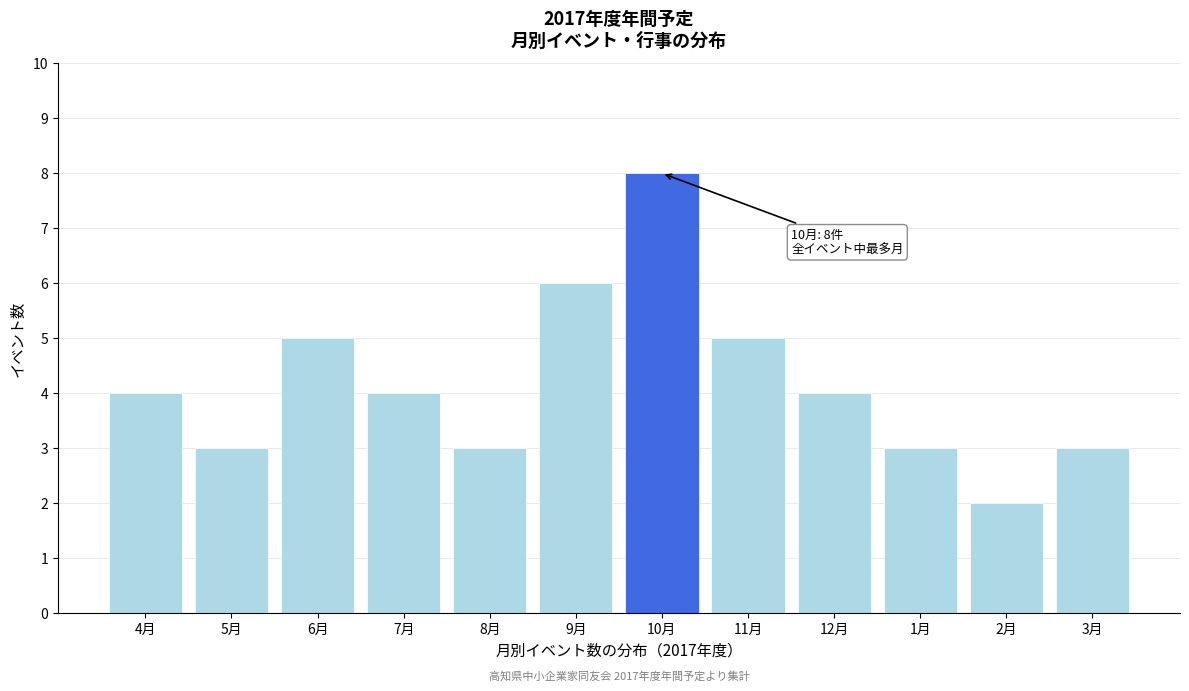

Reading left to right, extract all data points from this chart.

4月=4	5月=3	6月=5	7月=4	8月=3	9月=6	10月=8	11月=5	12月=4	1月=3	2月=2	3月=3